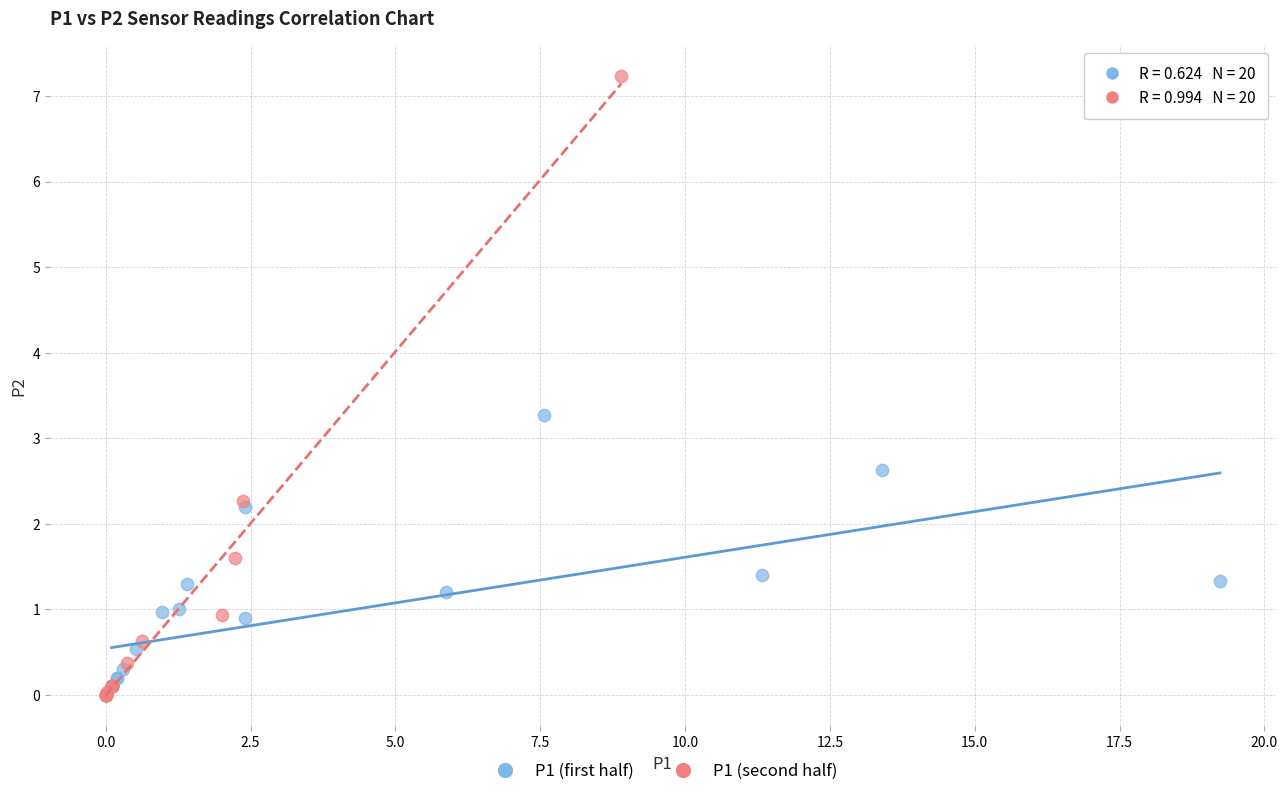

Which series has the largest Y range (max minus min)?

P1 (second half)